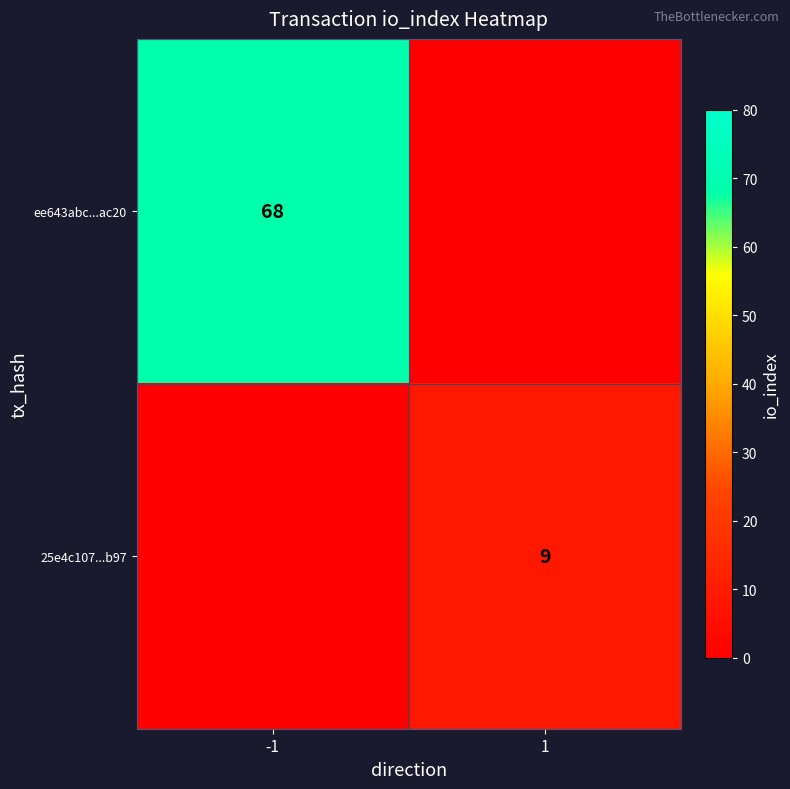

Is it true that 25e4c107...b97 equals 4 at 1?

False